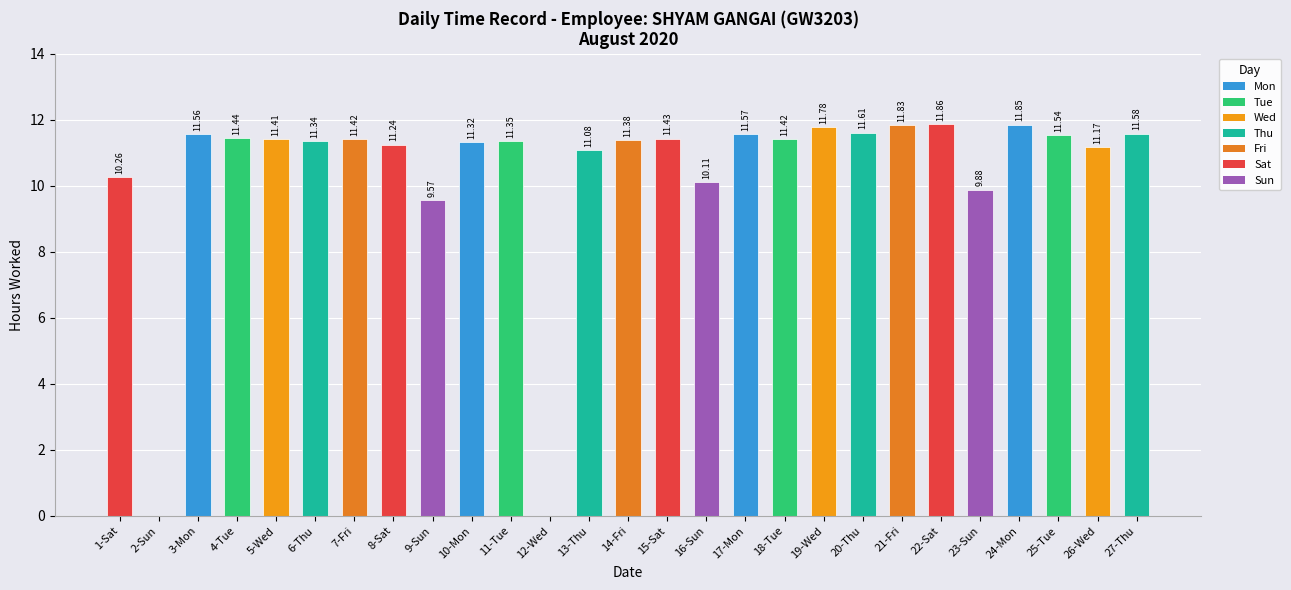

Is it true that the value at 6-Thu is 11.3?

True